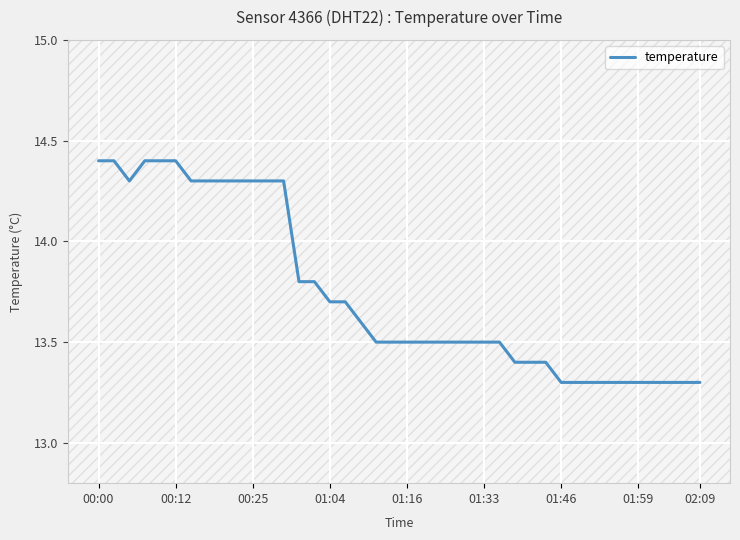

What is the smallest value displayed?

13.3